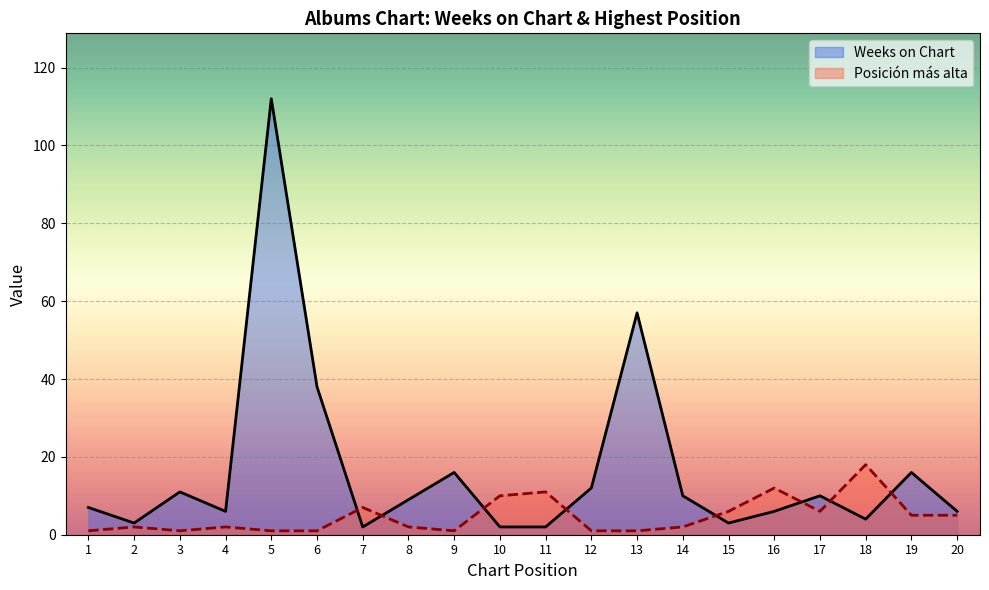

Is it true that Posición más alta equals 12 at 16?

True